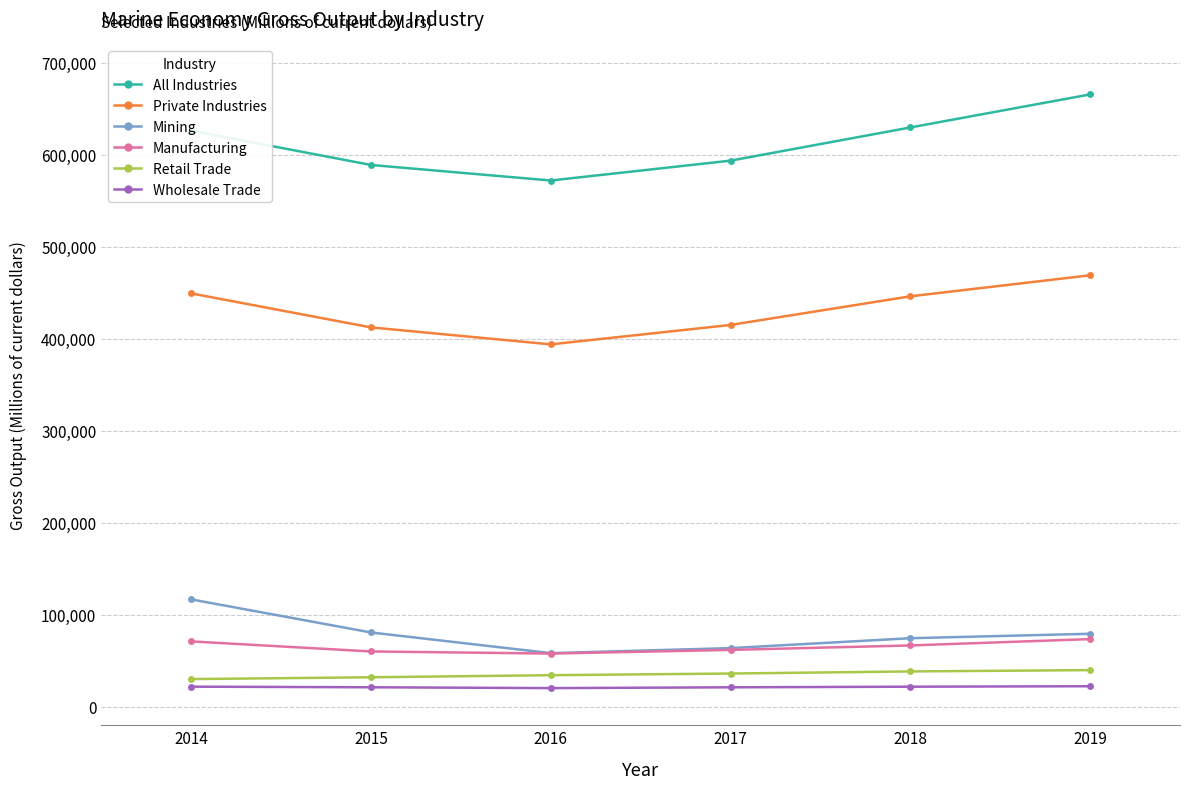

True or false: Mining and Wholesale Trade intersect in this chart.

False